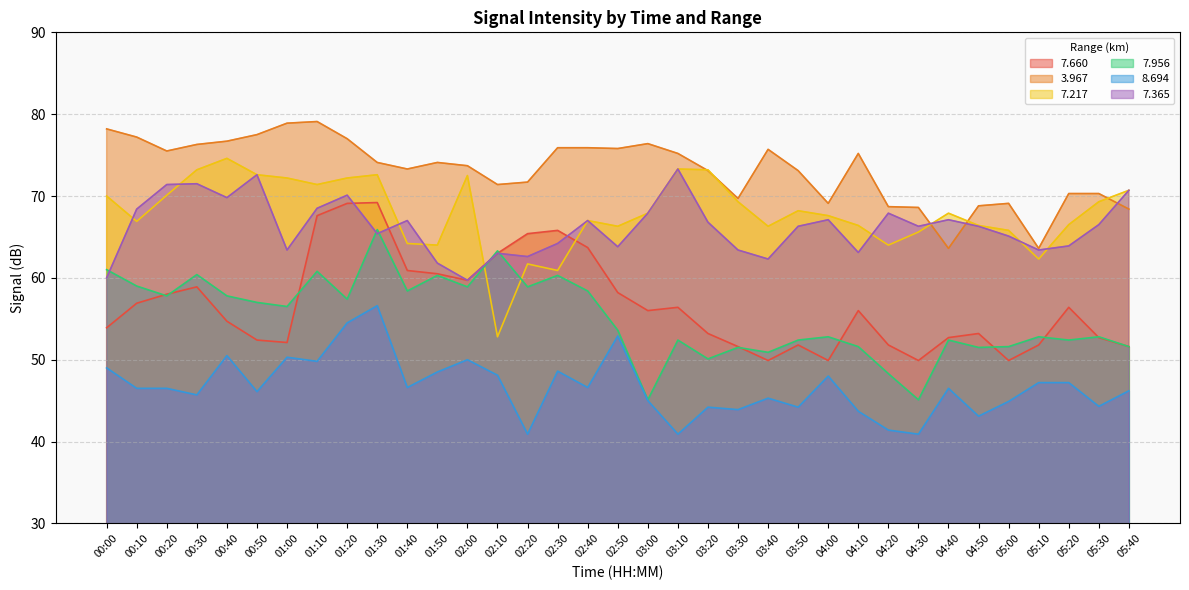

What is the difference between the maximum and second lowest values in the   7.956 series?

20.8